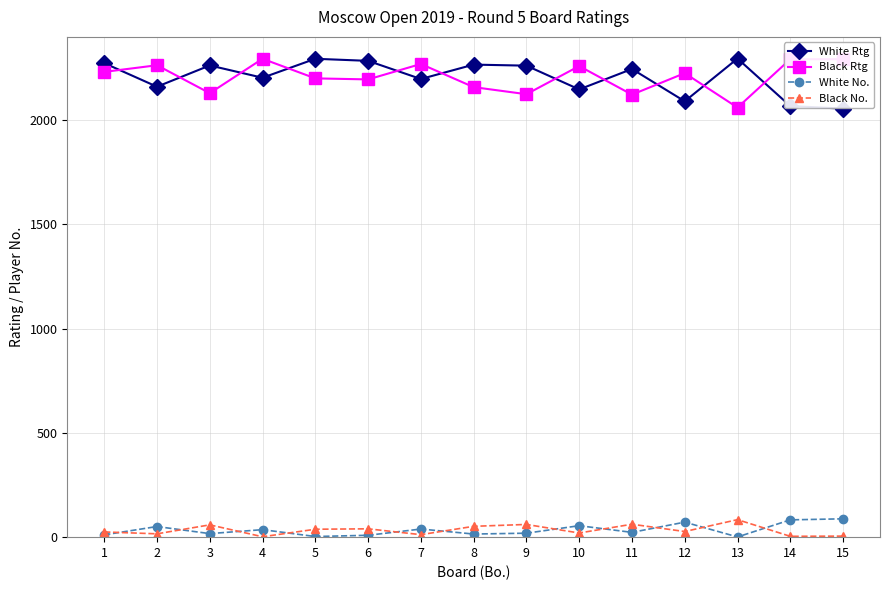

True or false: Black No. and Black Rtg intersect in this chart.

False